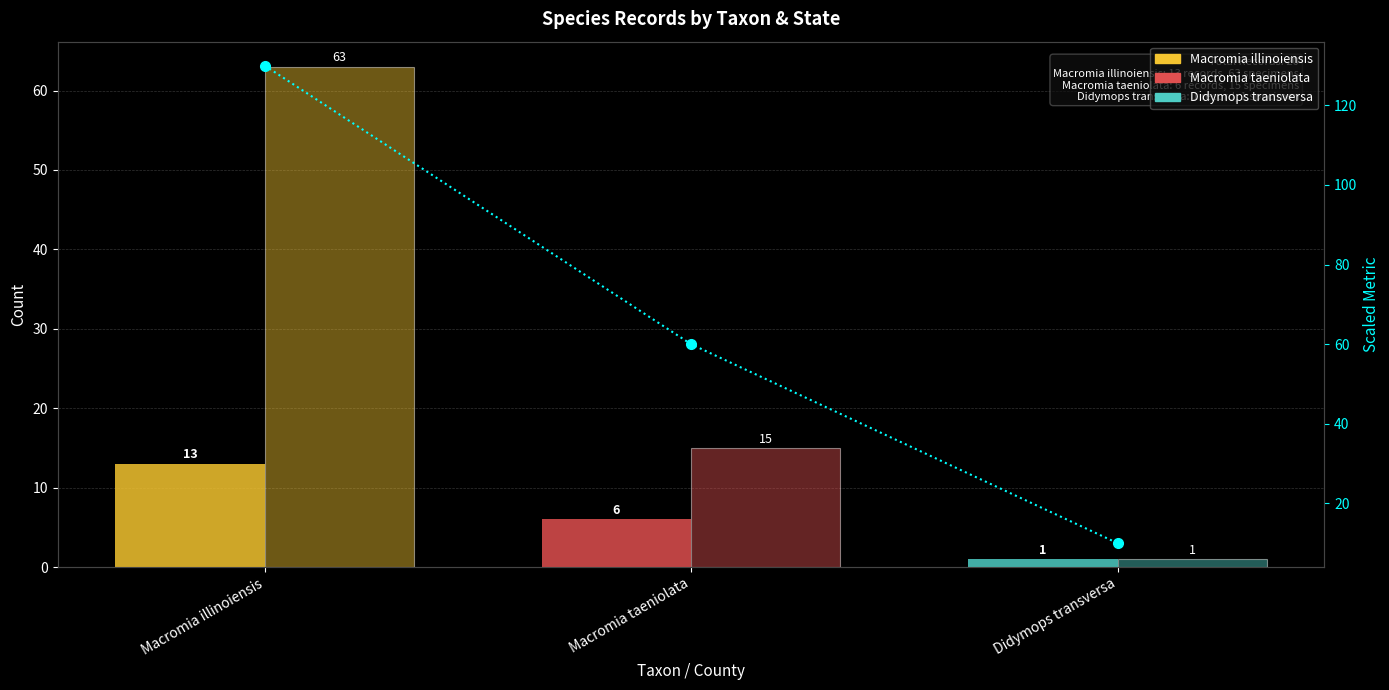

Between Macromia illinoiensis and Macromia taeniolata, which is larger?

Macromia illinoiensis